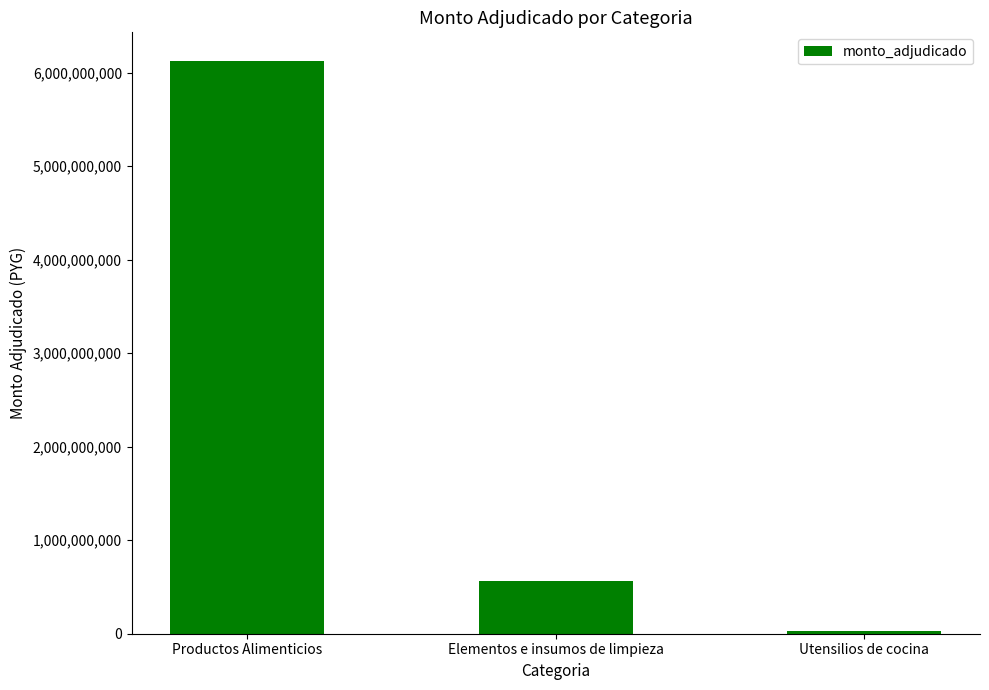

True or false: the data shows 564467800 at Elementos e insumos de limpieza.

True